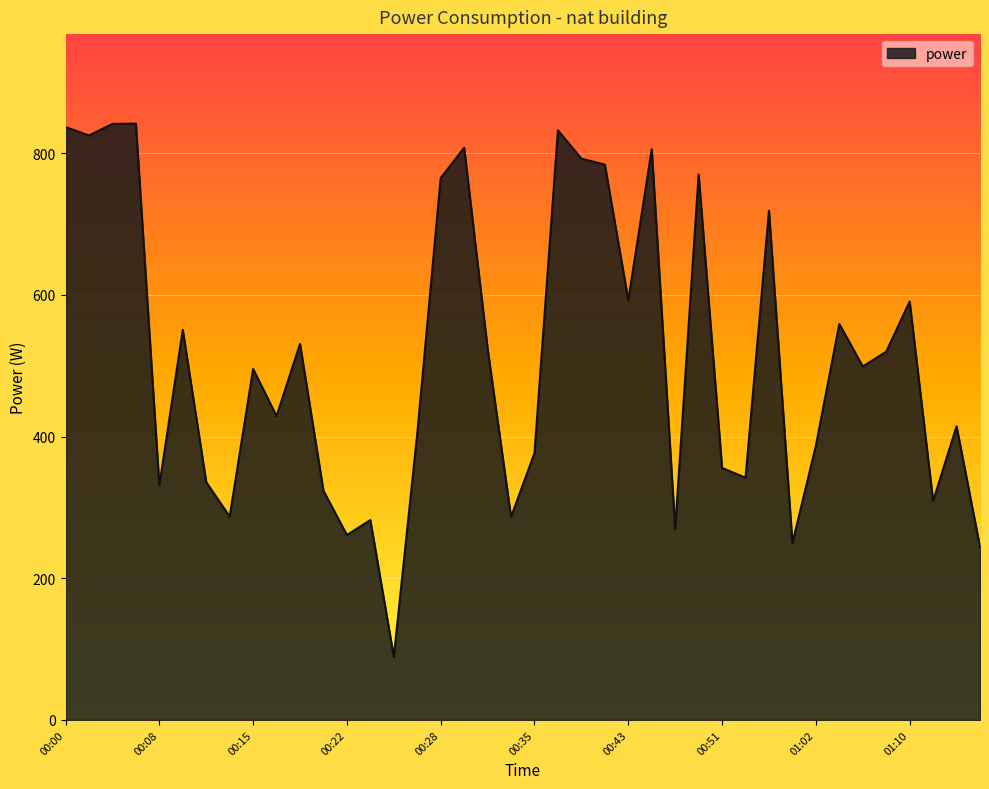

What is the difference between the maximum and minimum values?

752.9